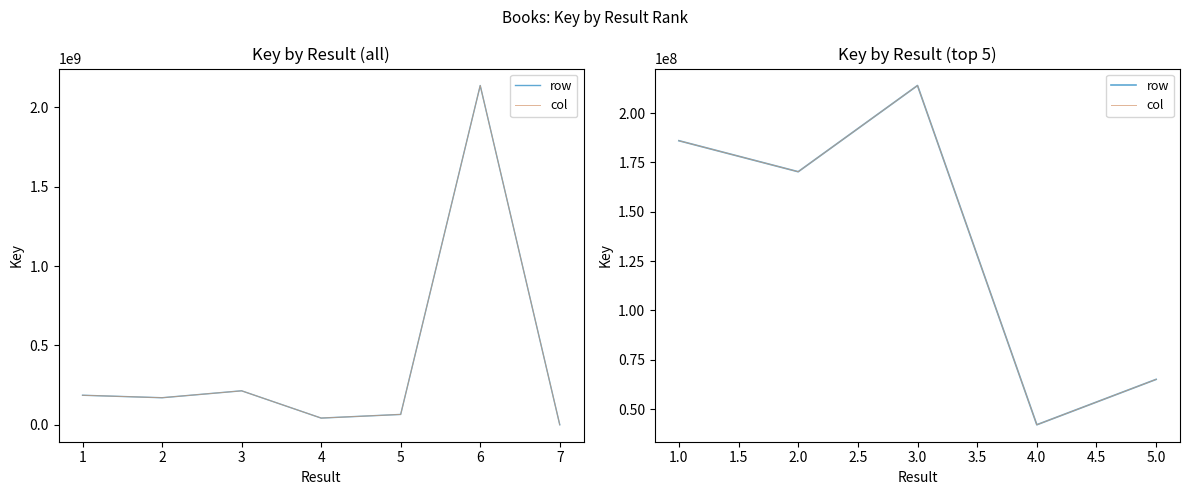

True or false: row and col cross at least once.

False